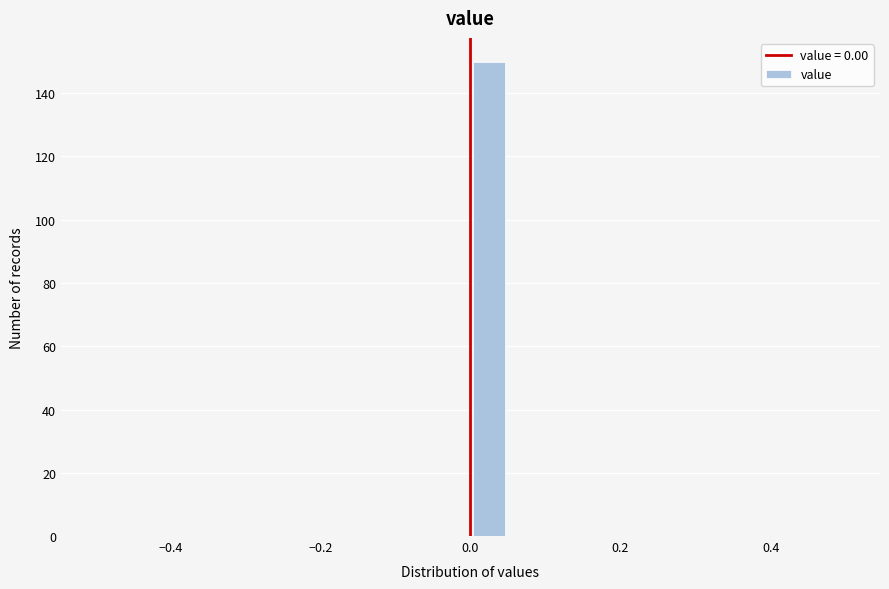

Around what value on the x-axis is the tallest bar? Give the approximate position of its centre, as read against the axis.

0.02